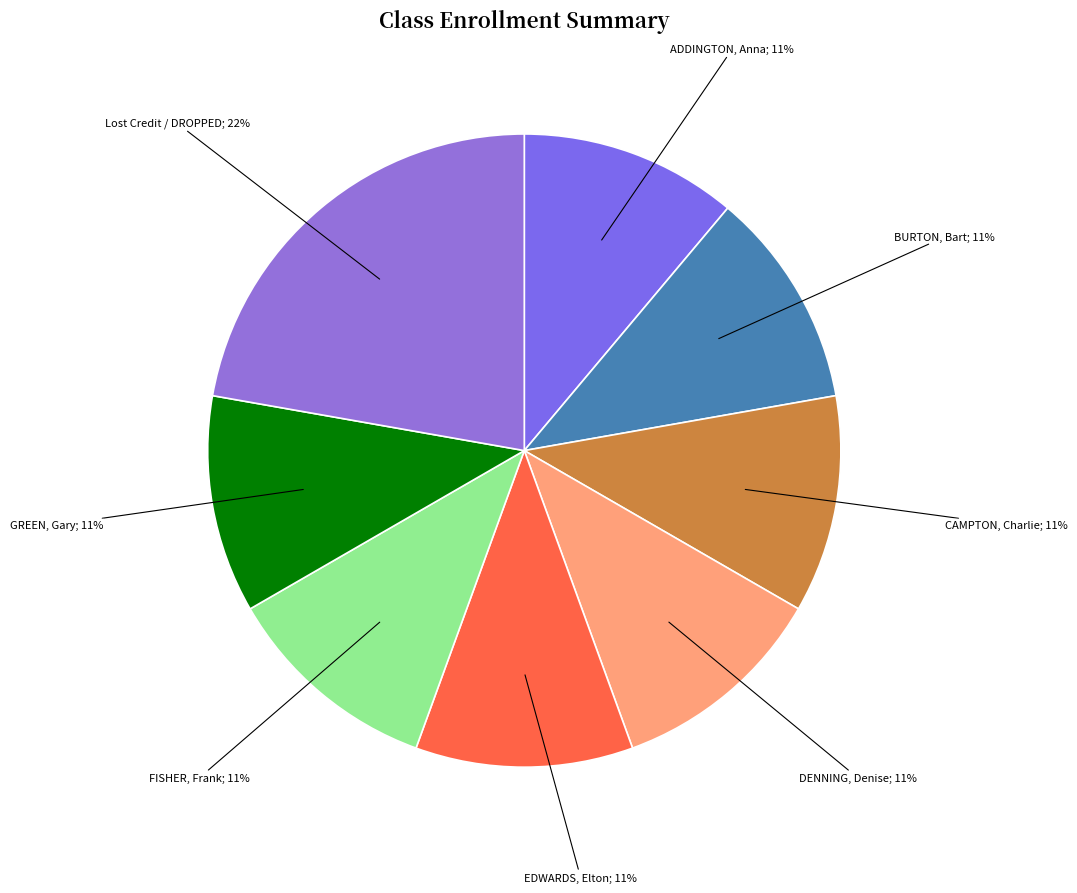

To the nearest percent, what is the average slice percentage?

12%